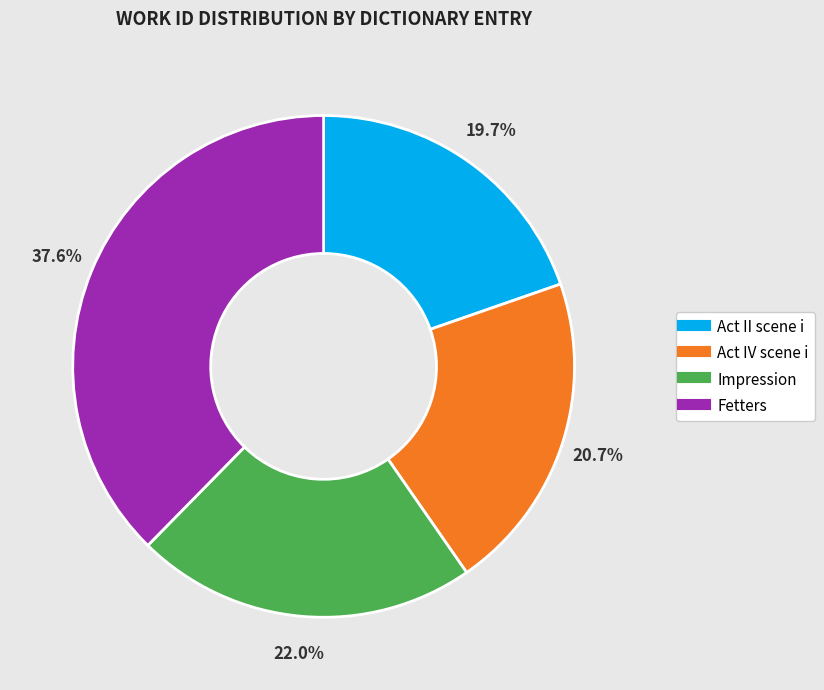

True or false: Impression accounts for 28% of the total.

False